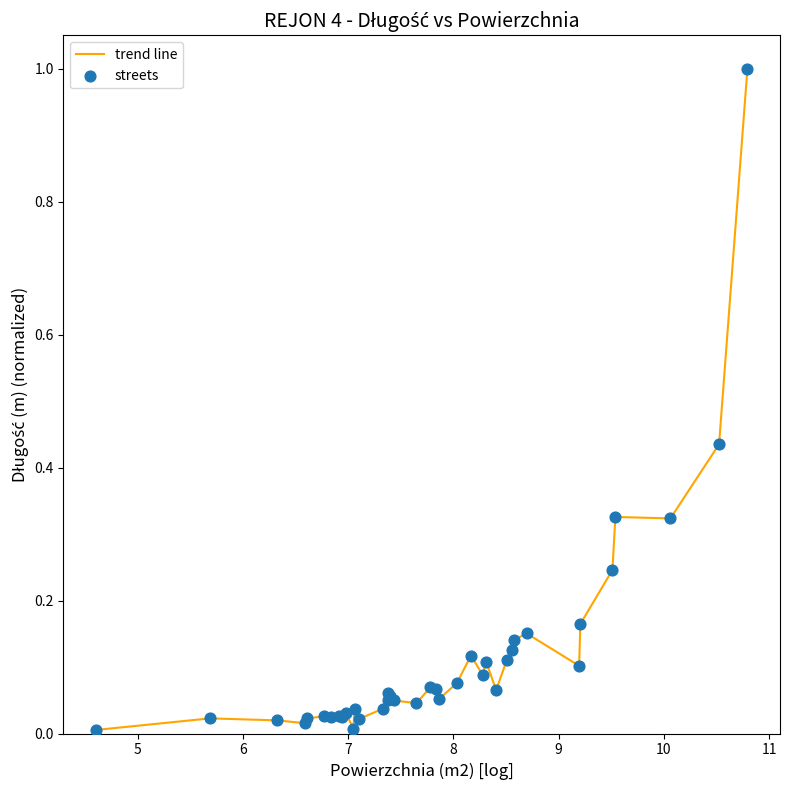

What is the difference between the maximum and minimum values?

1.0